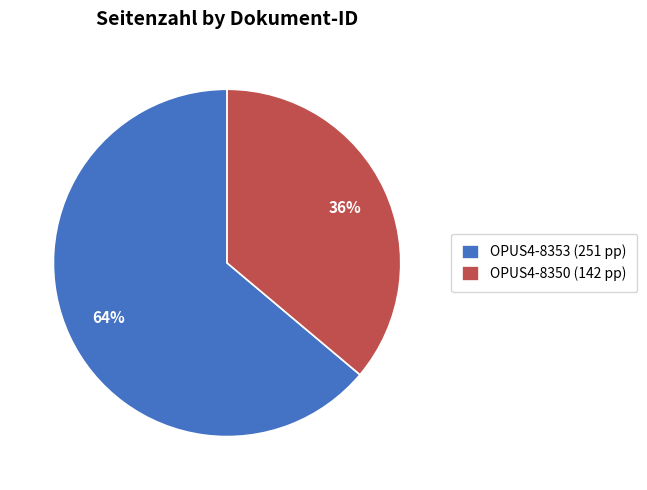

Which slice is the smallest?

OPUS4-8350